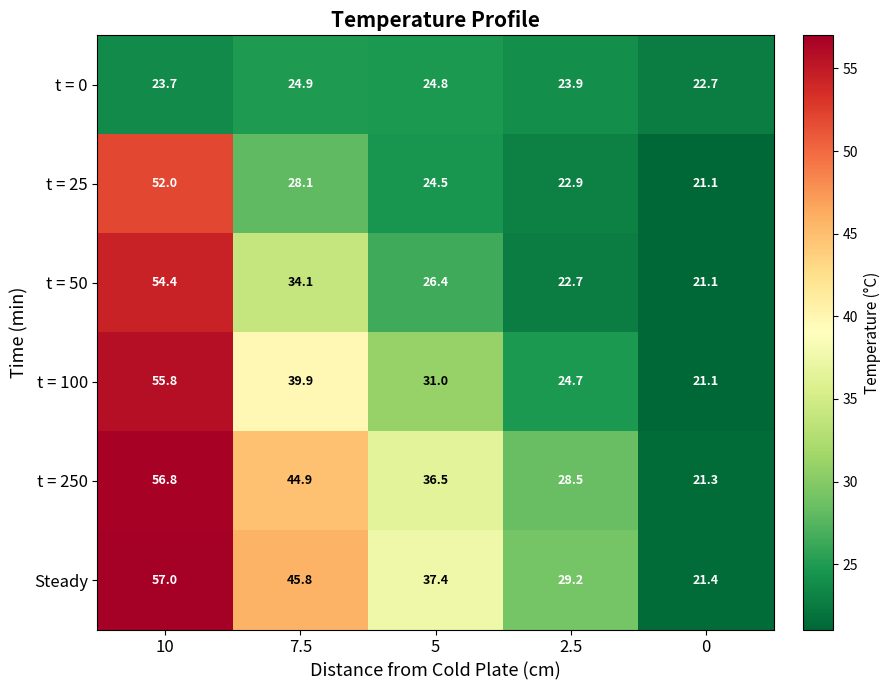

What is the approximate value of t = 50 at 0?

21.1